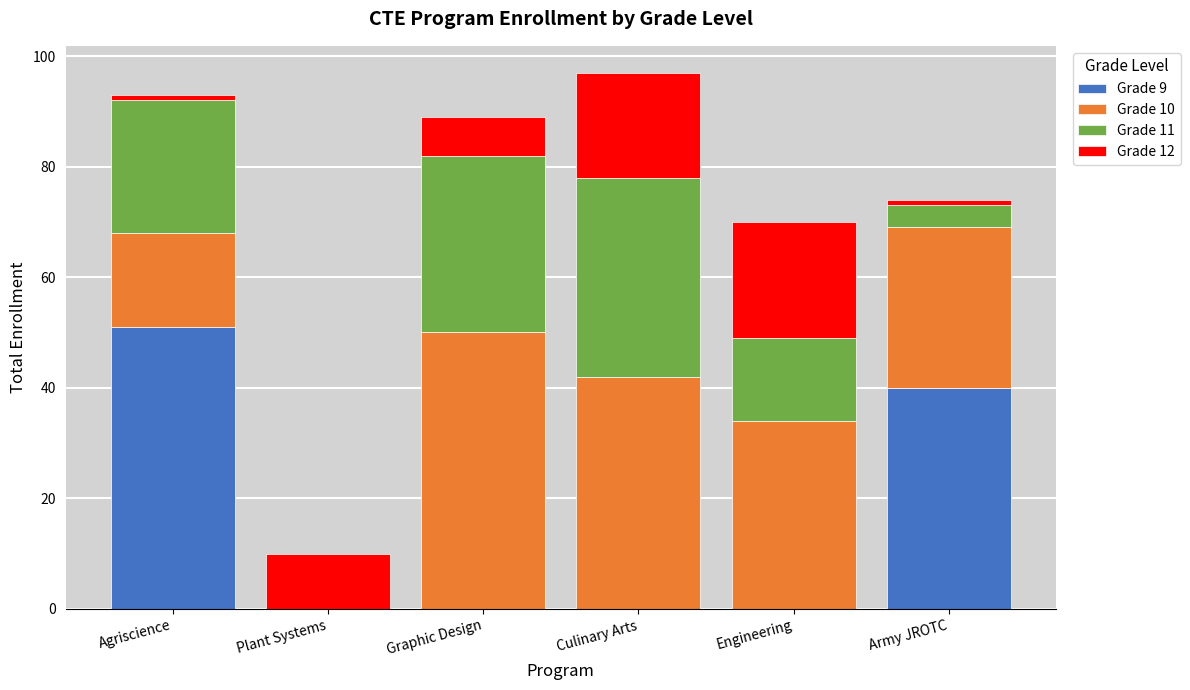

Is it true that Grade 9 equals 0 at Graphic Design?

True